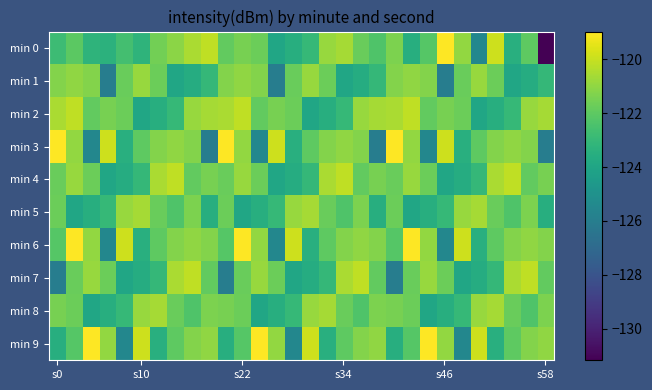

List the series in order of their peak value, highest first.

min 0, min 3, min 6, min 9, min 2, min 4, min 7, min 5, min 8, min 1